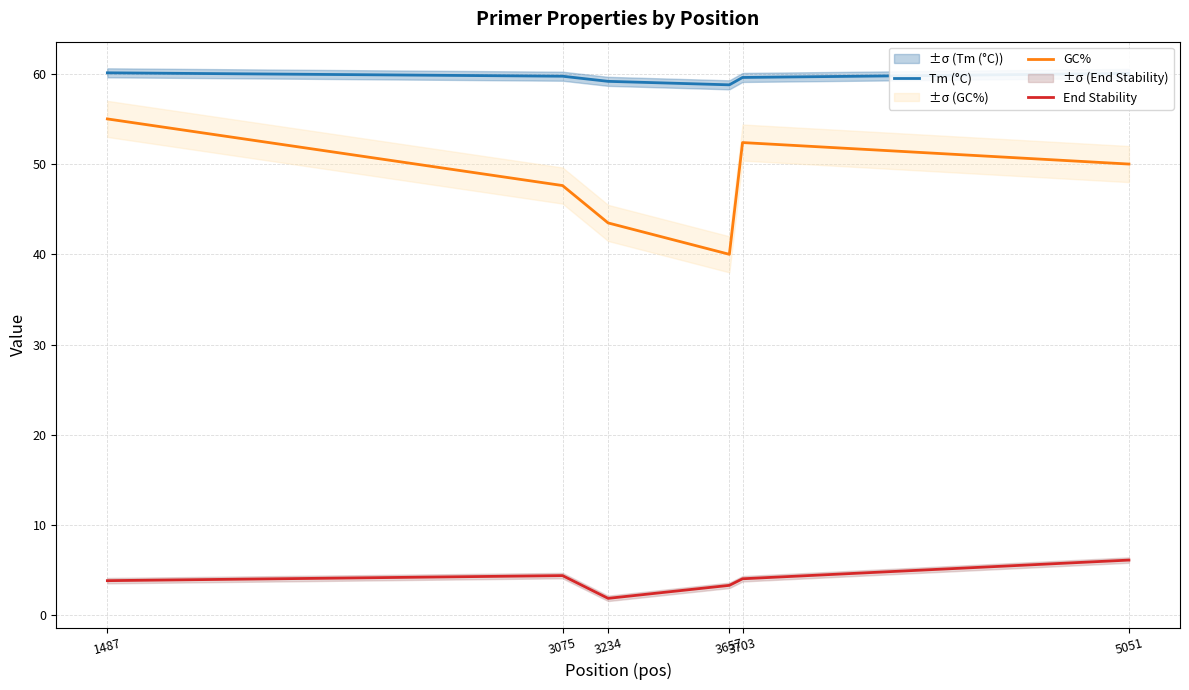

List the series in order of their peak value, highest first.

Tm (°C), GC%, End Stability